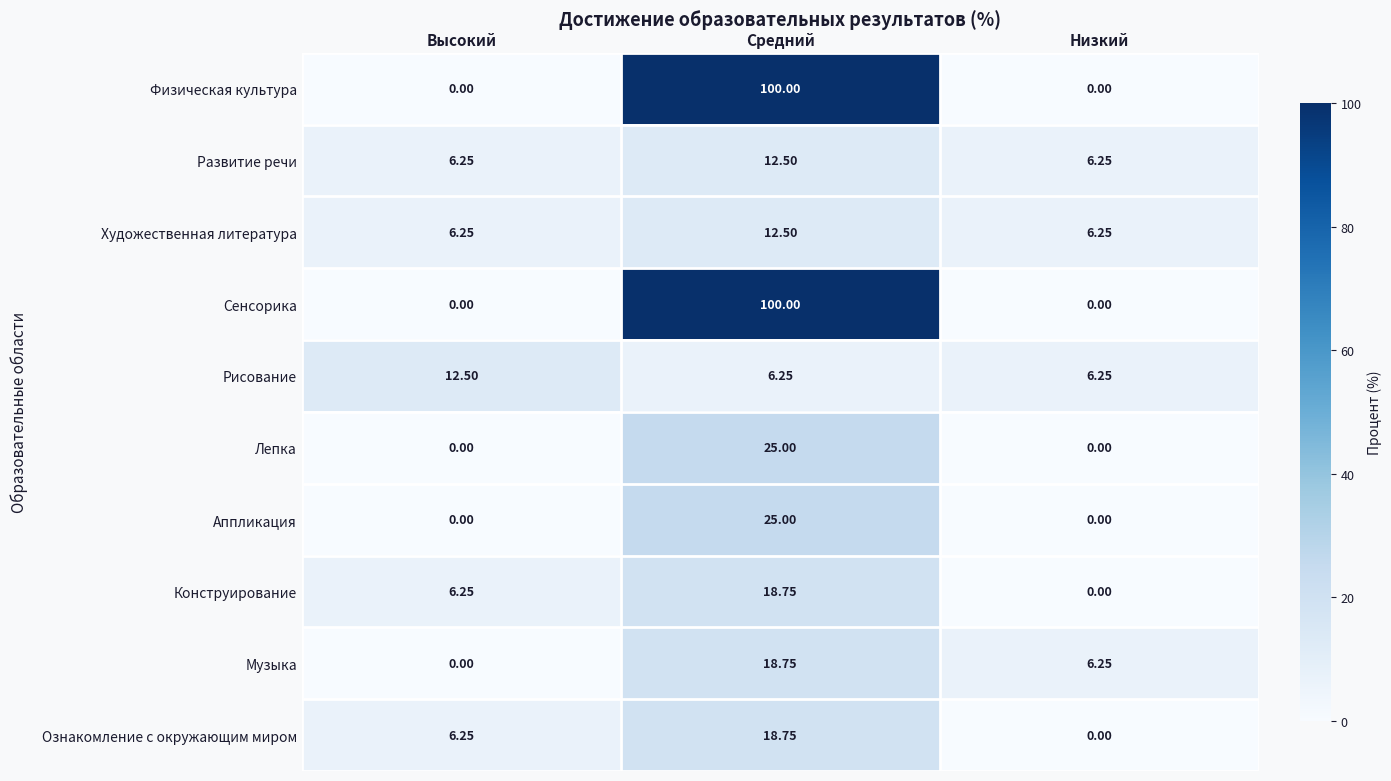

At which category does the chart reach its peak across all series?

Средний